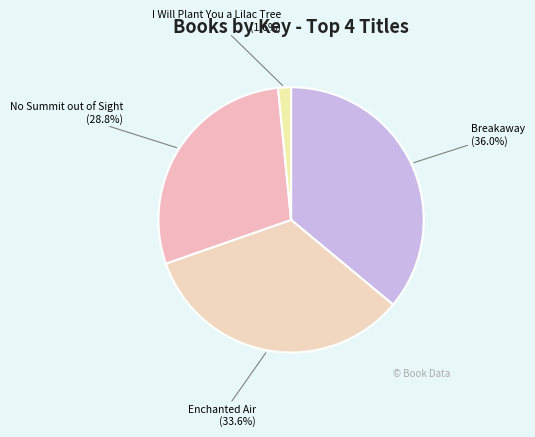

Do No Summit out of Sight and Enchanted Air together represent more than half of the pie?

Yes